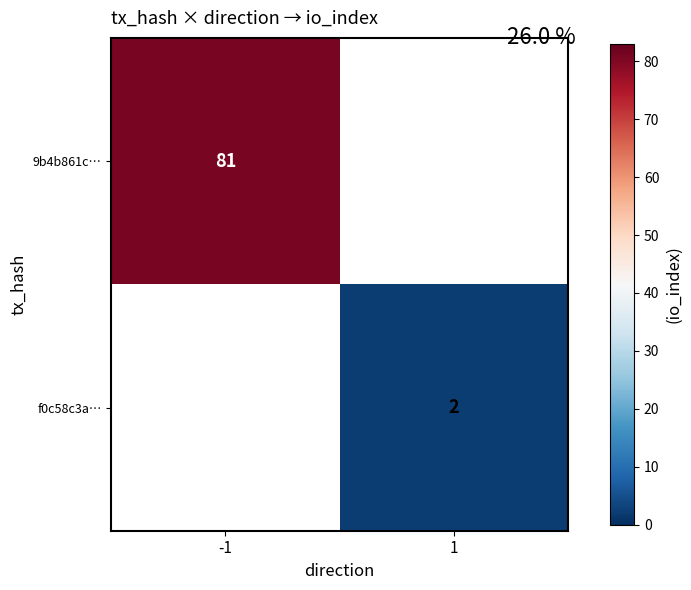

The value of f0c58c3a… at 1 is 1. True or false?

False